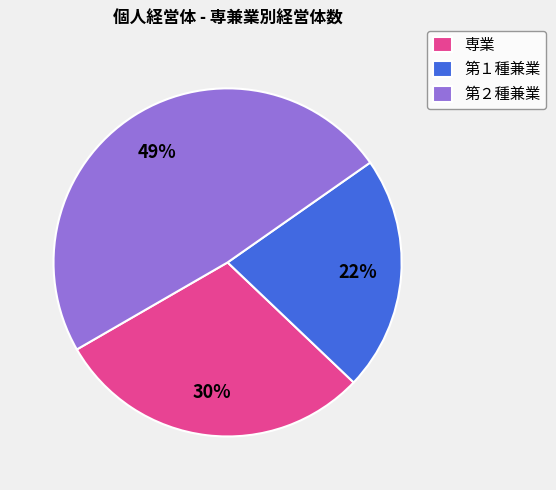

How many segments does this pie chart have?

3